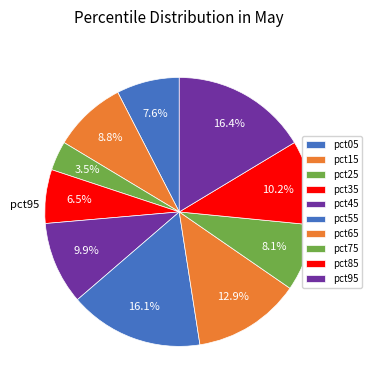

How many segments does this pie chart have?

10